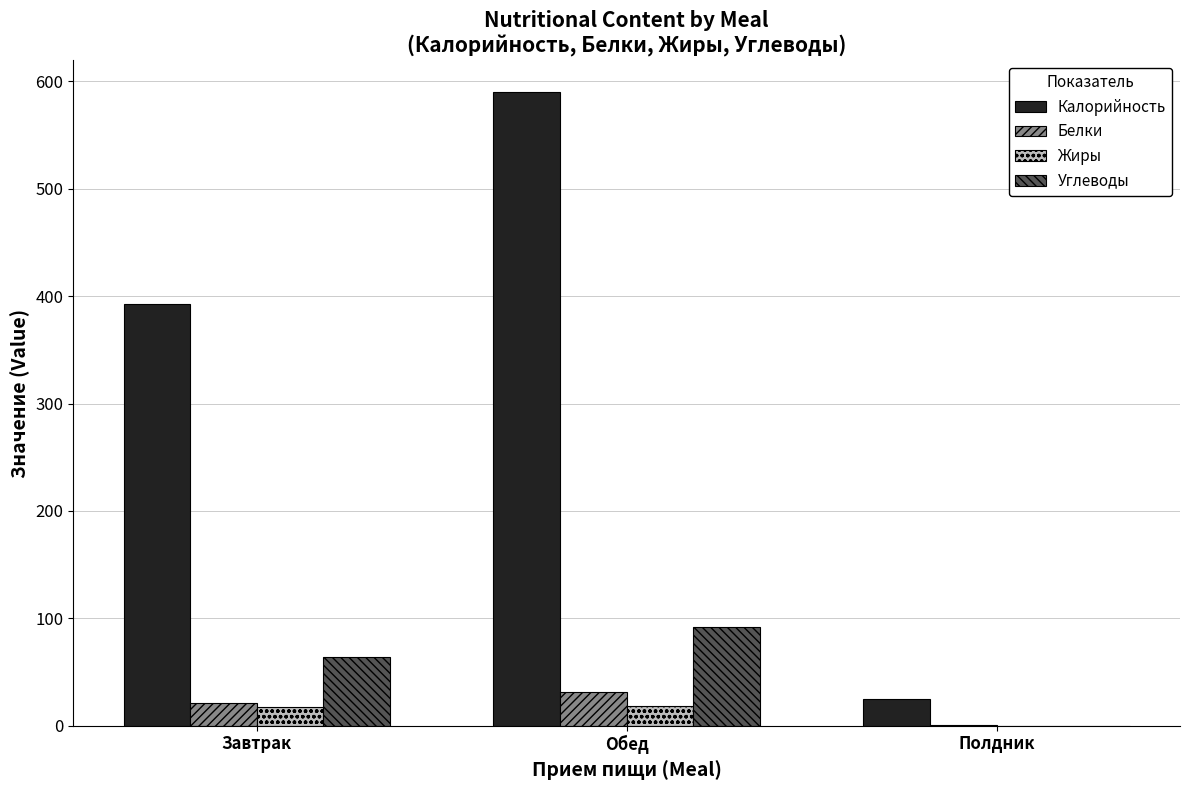

What value does the Углеводы series have at Завтрак?

64.3